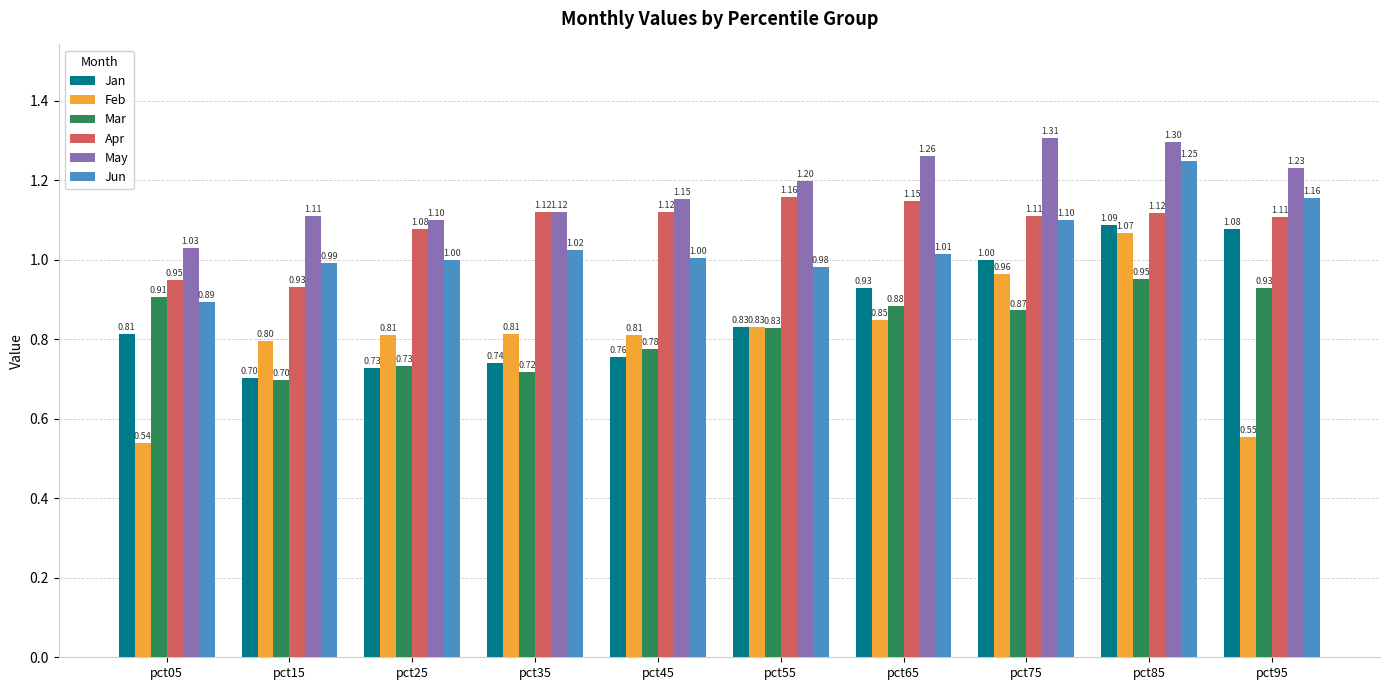

Which series has the largest total across all categories?

May